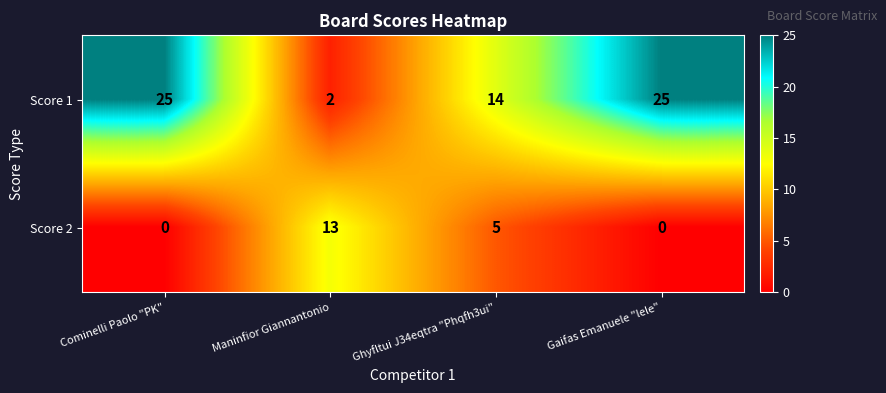

Reading right to left, extract all data points from this chart.

Score 1: Gaifas Emanuele "lele"=25	Ghyfltui J34eqtra "Phqfh3ui"=14	Maninfior Giannantonio=2	Cominelli Paolo "PK"=25
Score 2: Gaifas Emanuele "lele"=0	Ghyfltui J34eqtra "Phqfh3ui"=5	Maninfior Giannantonio=13	Cominelli Paolo "PK"=0